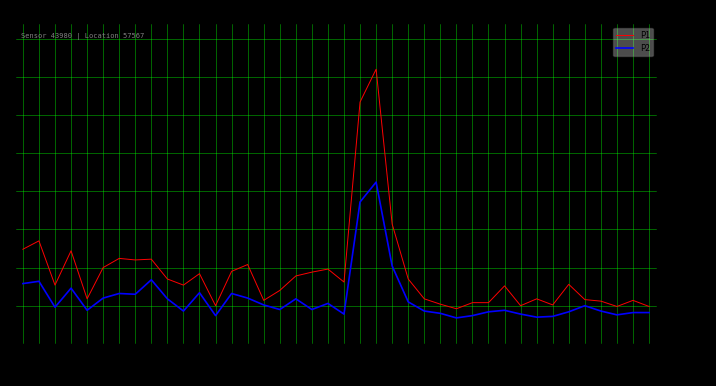

What is the label of the 5th point from the left?

00:10